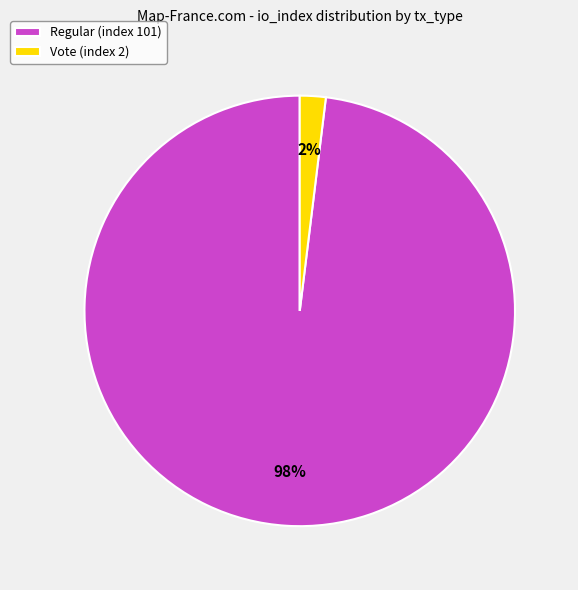

Combined, do Vote (index 2) and Regular (index 101) account for over 50%?

Yes